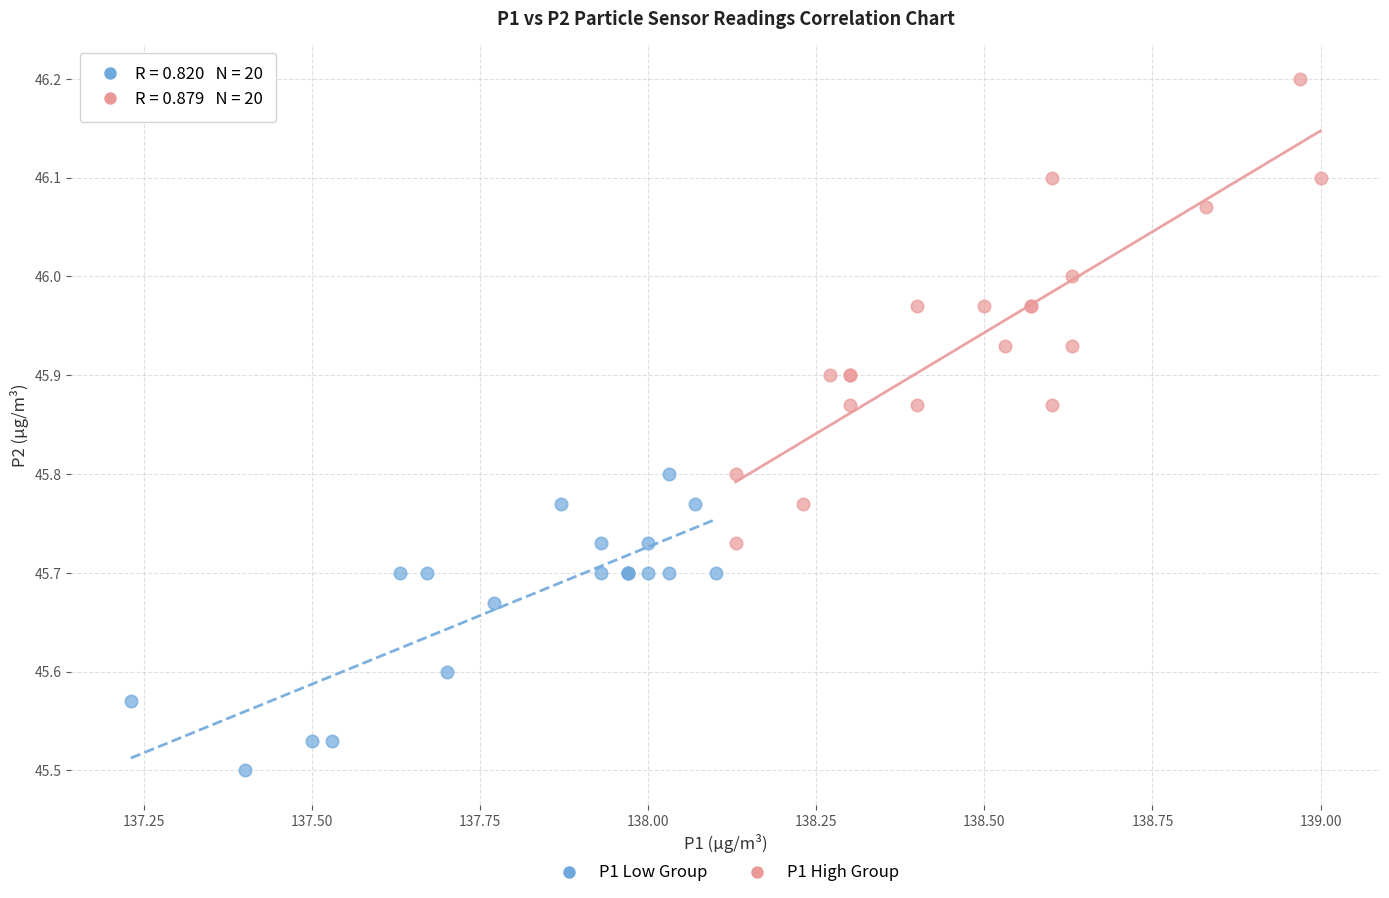

Which series reaches the maximum Y coordinate?

P1 High Group